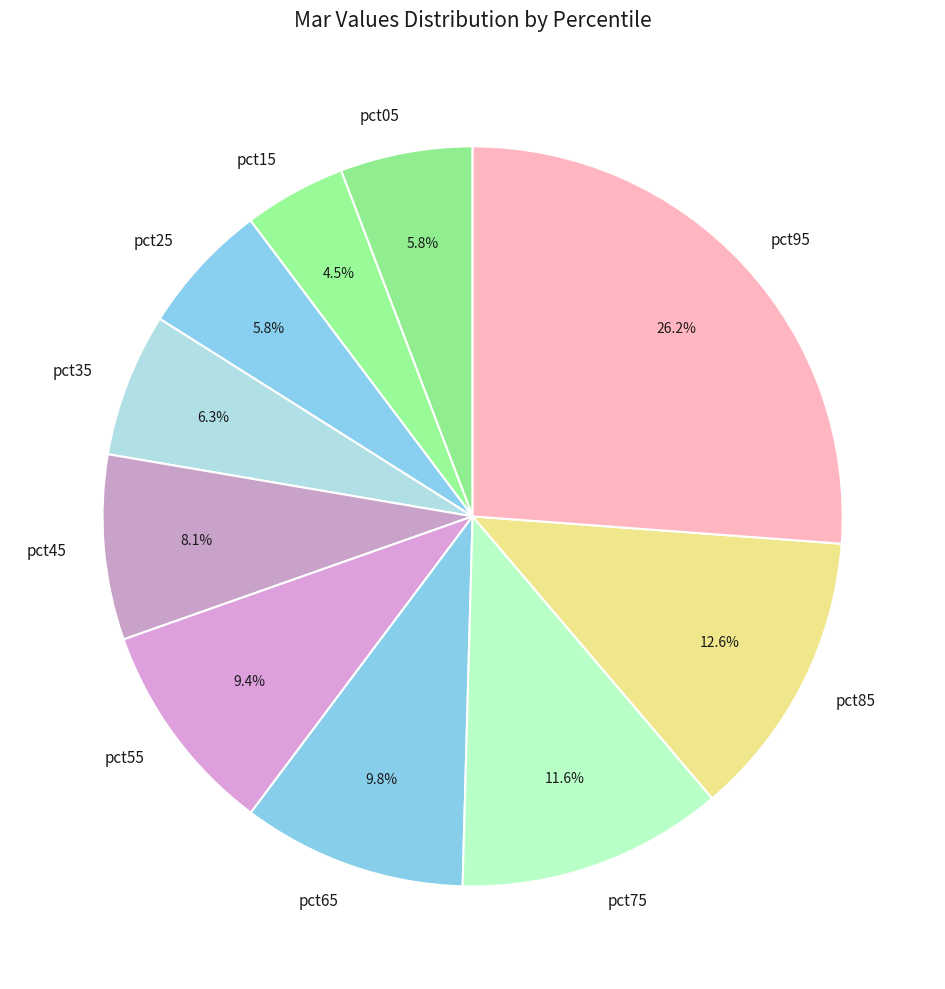

Is there a majority slice in this chart?

No